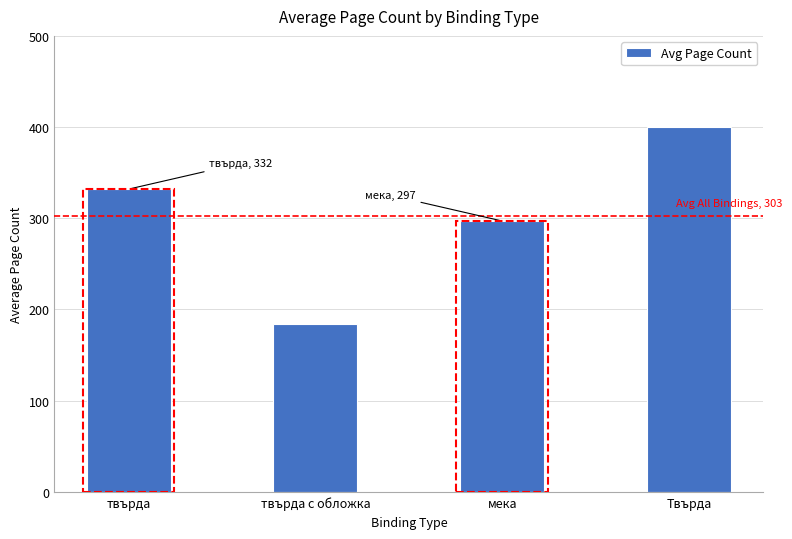

What is the maximum value shown in the chart?

400